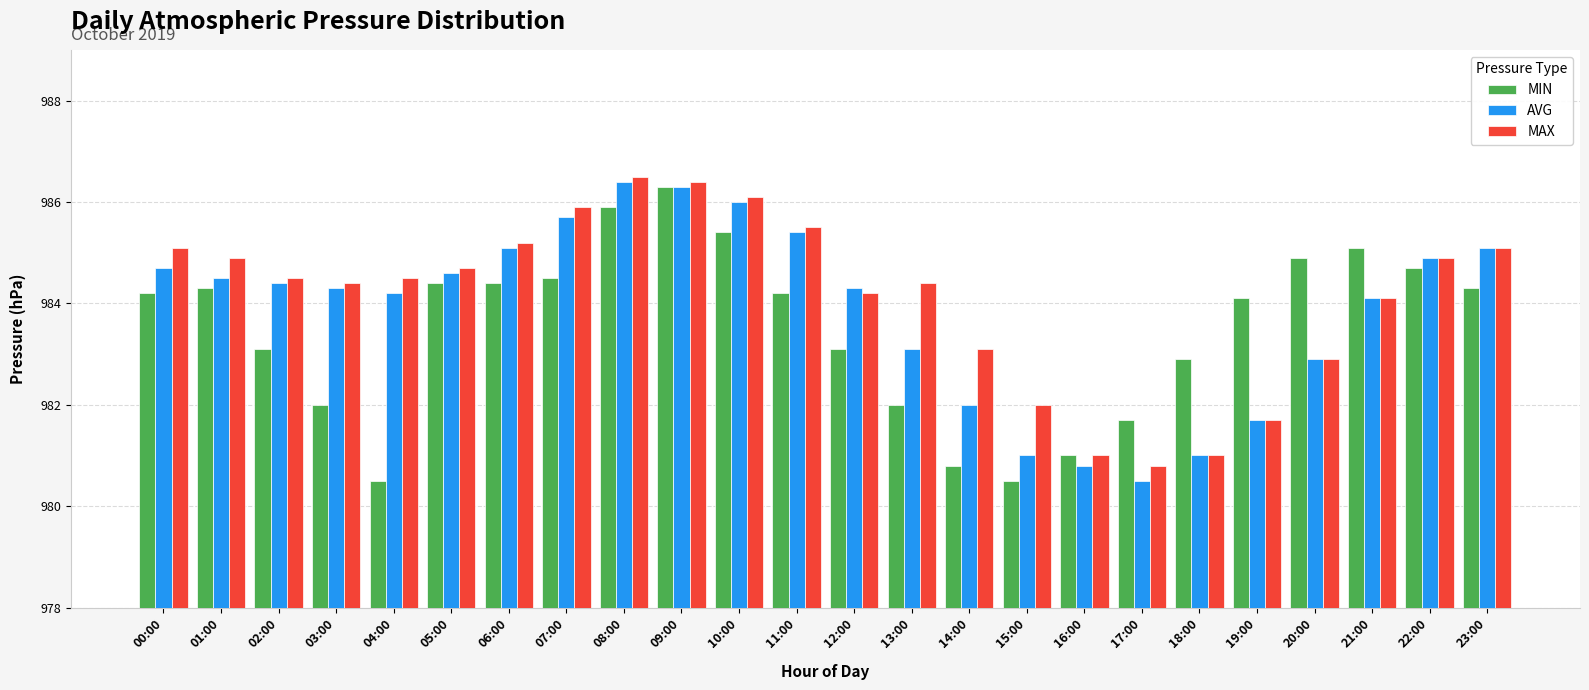

What is the average value of the AVG series?

983.9